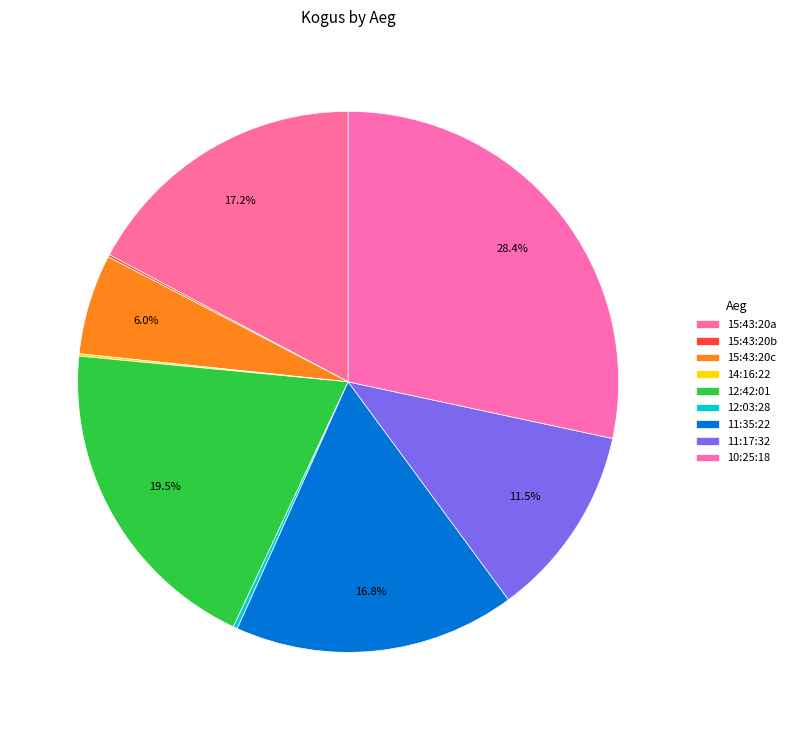

True or false: 12:03:28 accounts for 0% of the total.

True